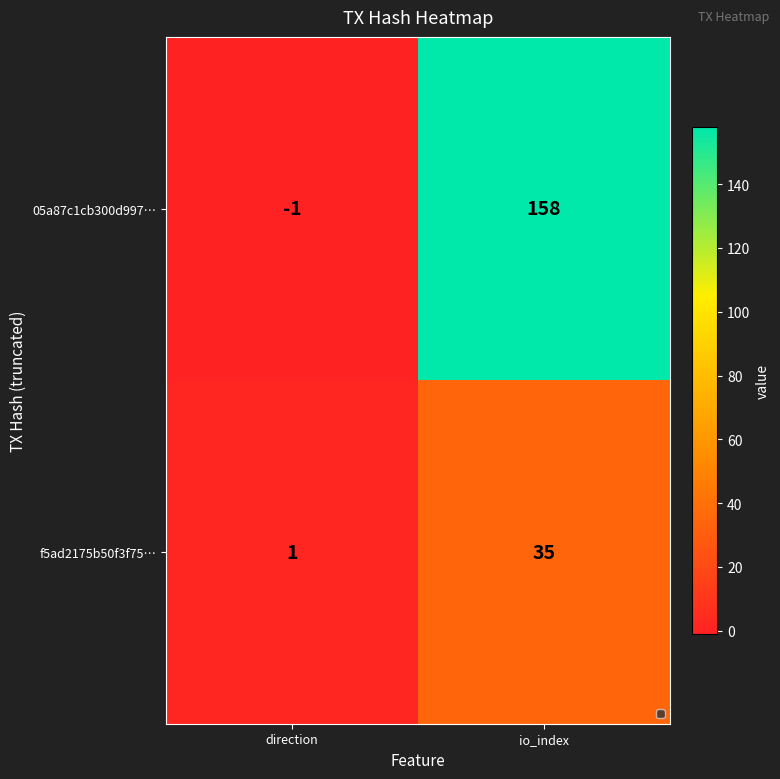

The f5ad2175b50f3f75… series shows 54 at io_index. True or false?

False